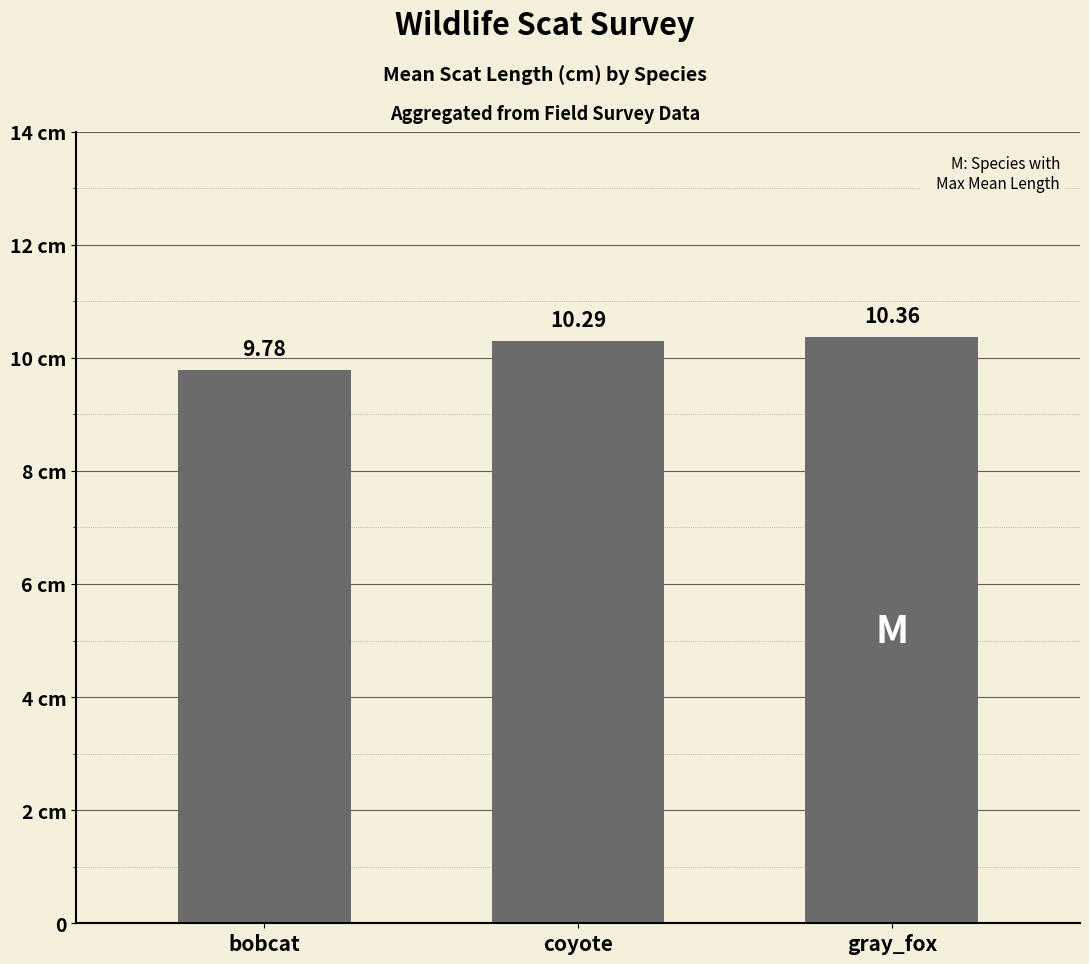

Read the value at bobcat.

9.8